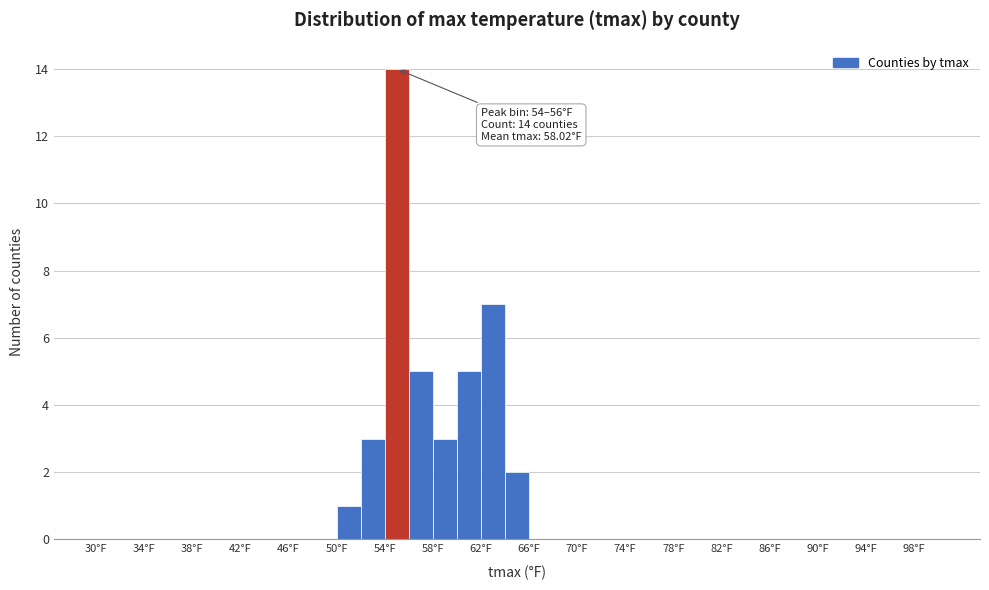

Over which range of the x-axis is the bar tallest?

54 to 56